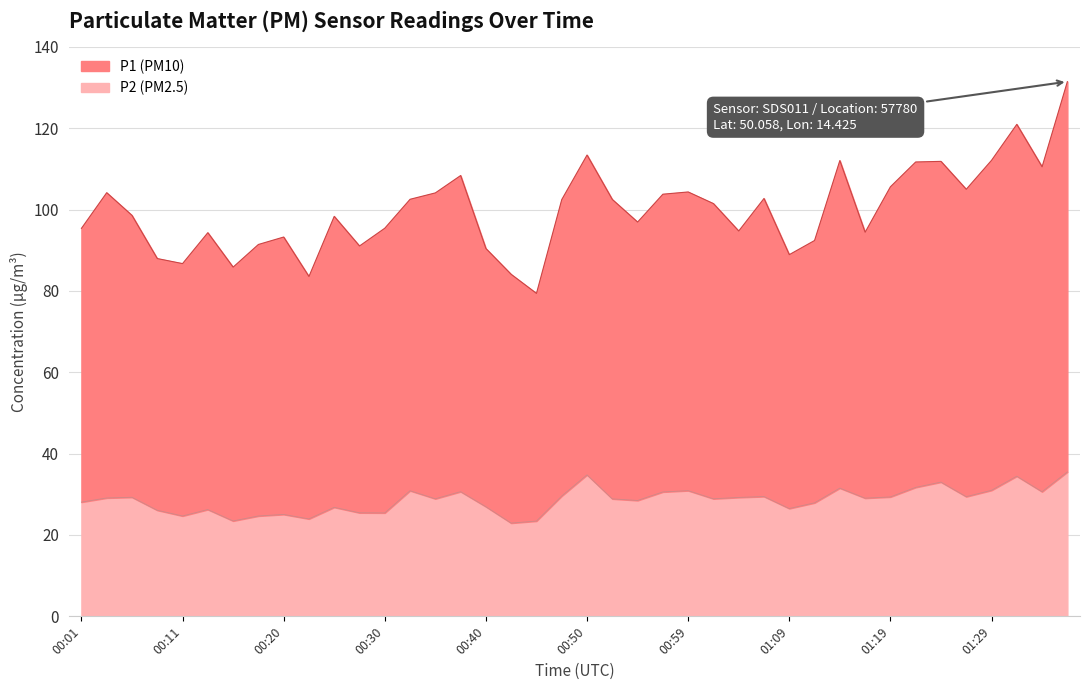

The P2 series shows 28.9 at 01:02. True or false?

True